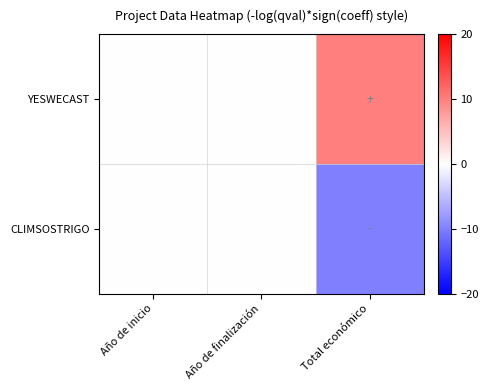

Rank the series by their average value, from highest to lowest.

YESWECAST, CLIMSOSTRIGO